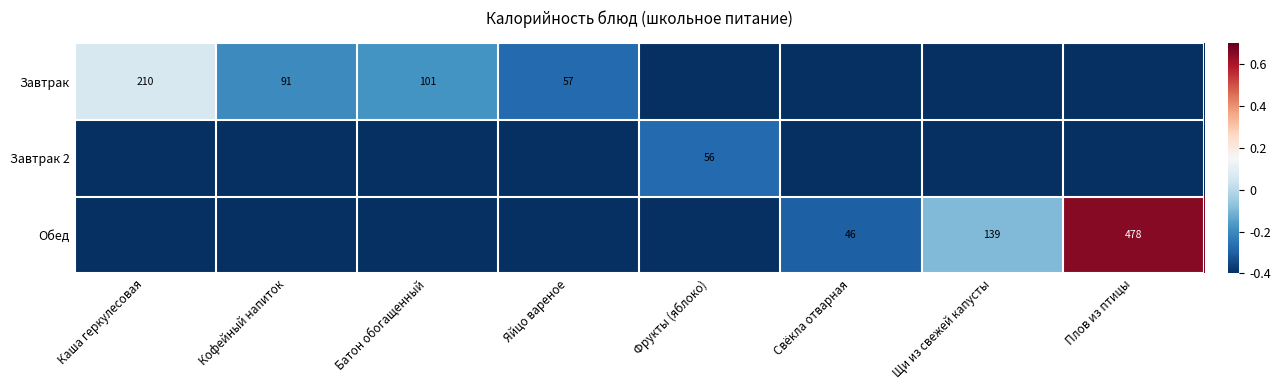

The Завтрак series shows 101.0 at Батон обогащенный. True or false?

True